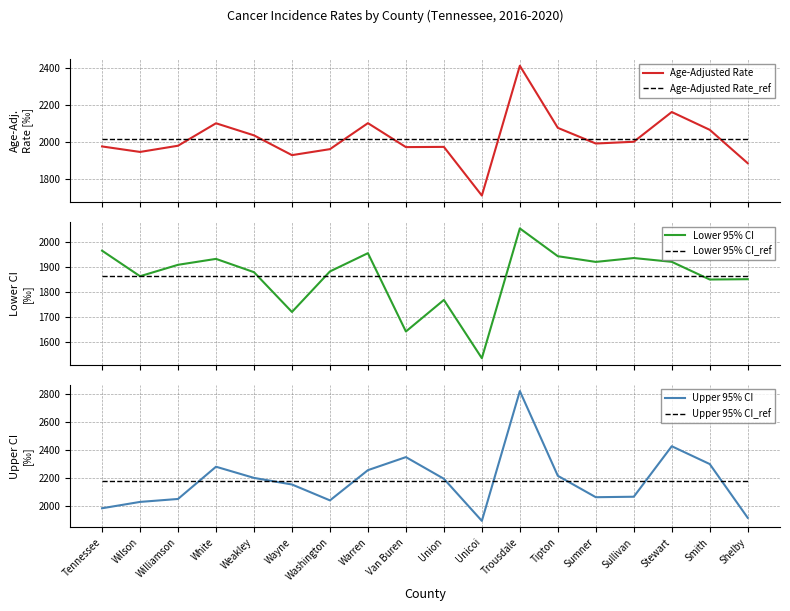

At which label is Upper 95% CI closest to 2359?

Van Buren